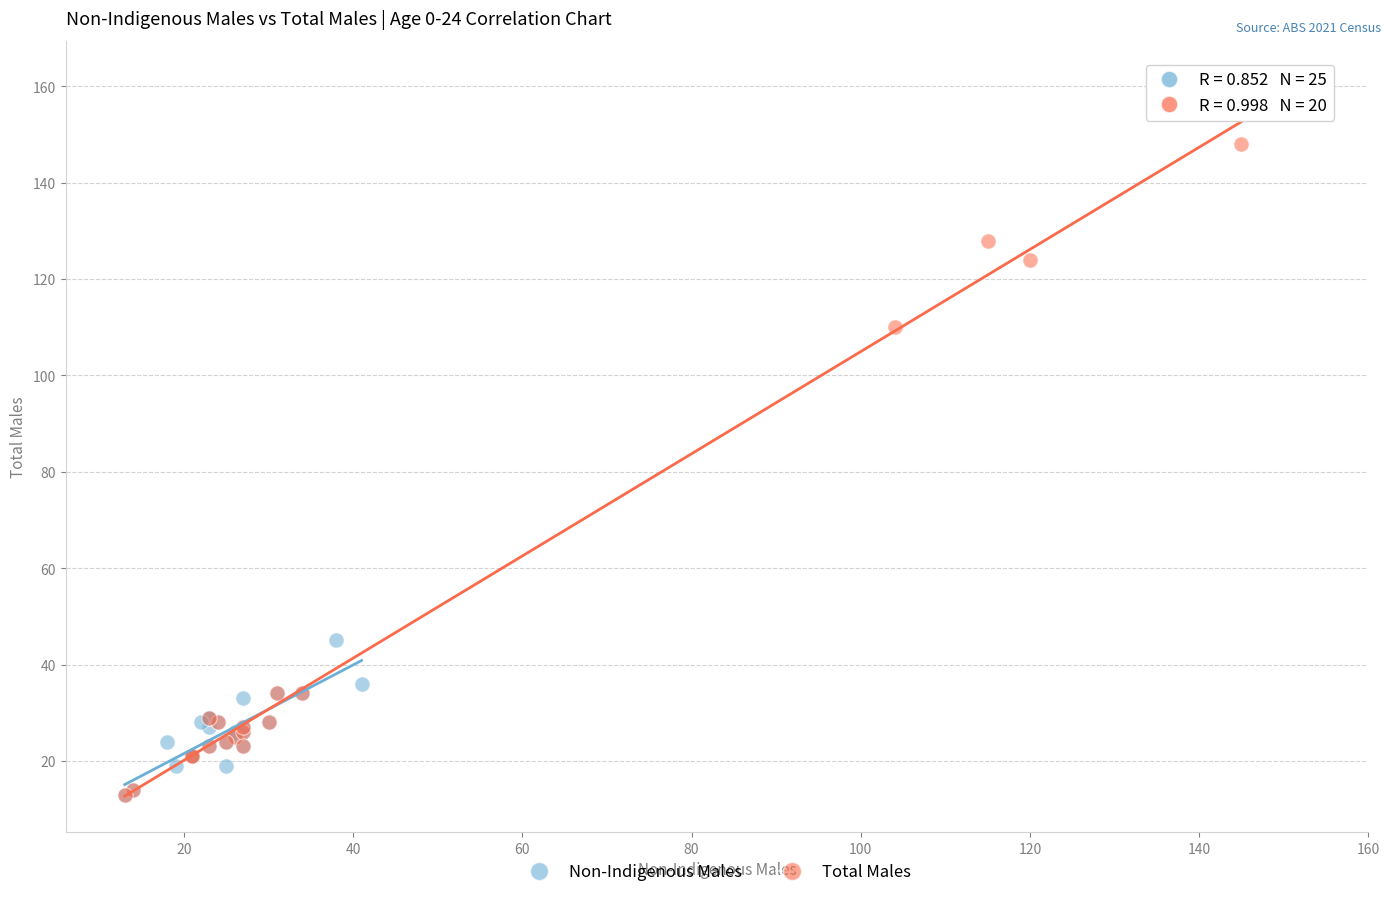

Which series contains the highest Y value?

Total Males